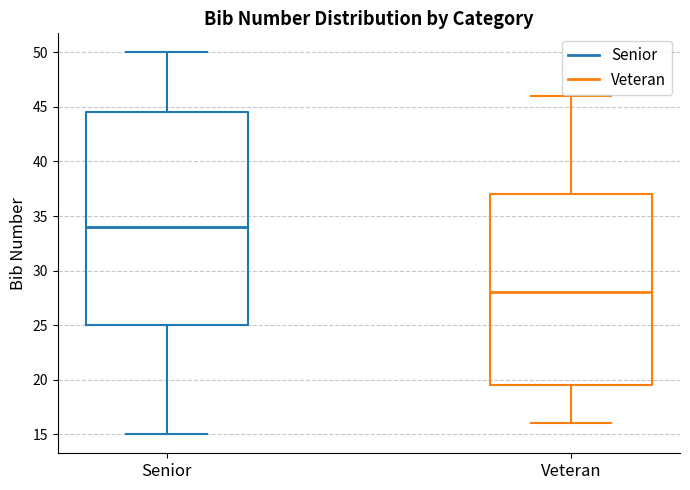

Reading left to right, transcribe this box plot: for each box, give where its median line is, the range the box spans, and where its two whiskers end, as read against the y-axis. The values are not printed on the chart, so give them approximately, as read against the axis.

Senior: median 34.0, box 25.0 to 44.5, whiskers 15.0 to 50.0
Veteran: median 28.0, box 19.5 to 37.0, whiskers 16.0 to 46.0